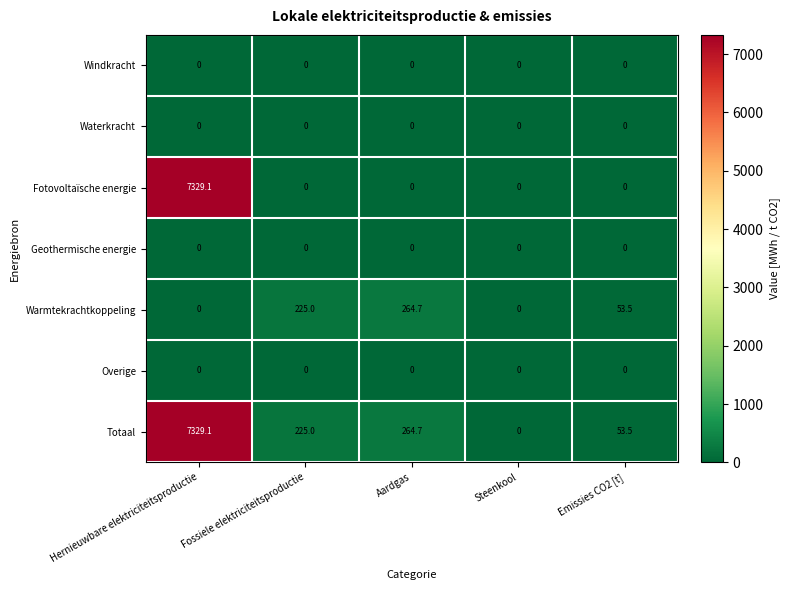

Between Hernieuwbare elektriciteitsproductie and Emissies CO2 [t], which series saw the biggest shift?

Fotovoltaïsche energie